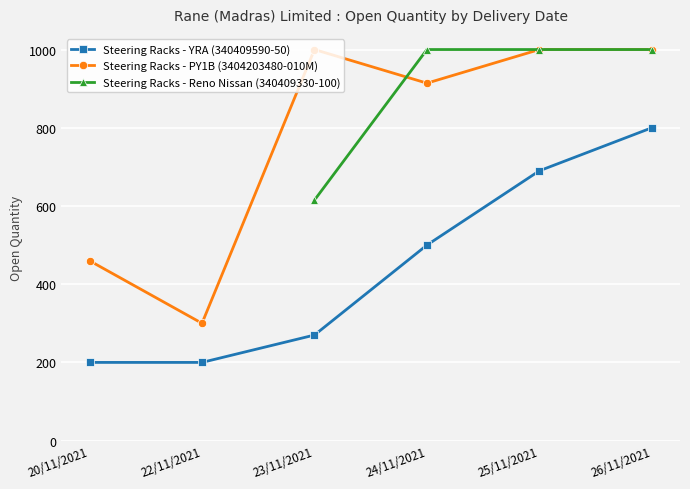

Which category has the highest value in the Steering Racks - YRA (340409590-50) series?

26/11/2021